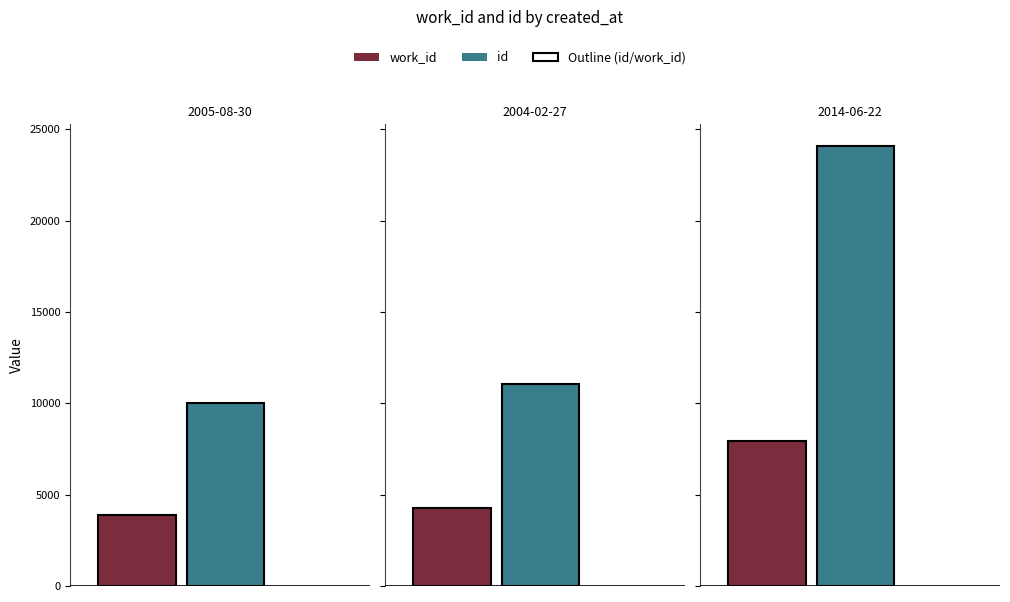

What value does the id series have at 2005-08-30, to the nearest 10?

10040